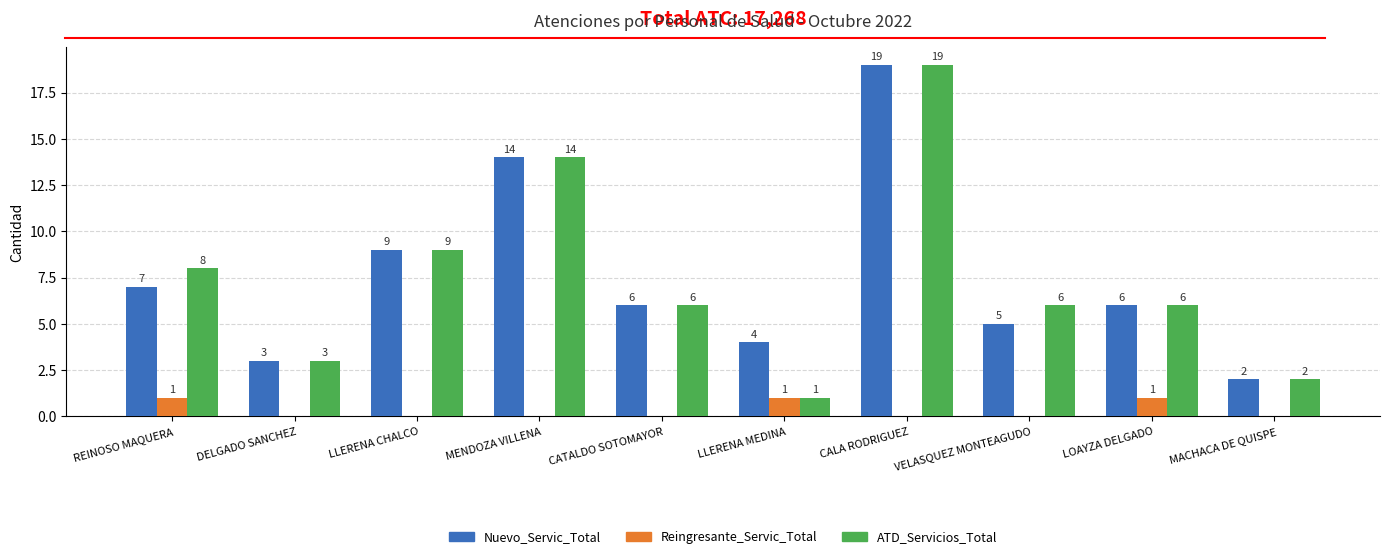

At which category is the sum across all series the highest?

CALA RODRIGUEZ